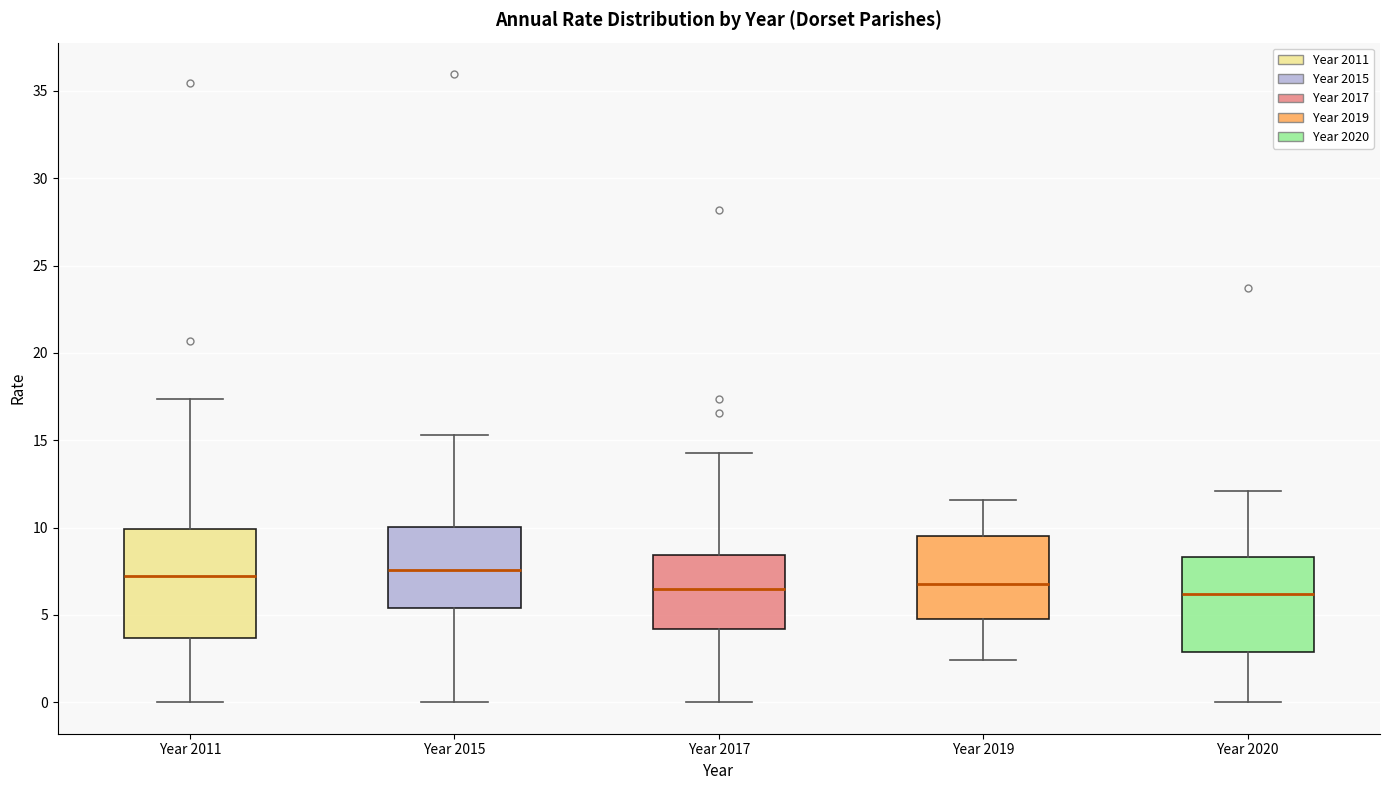

Which box is the tallest, from its lower edge to its upper edge?

Year 2011